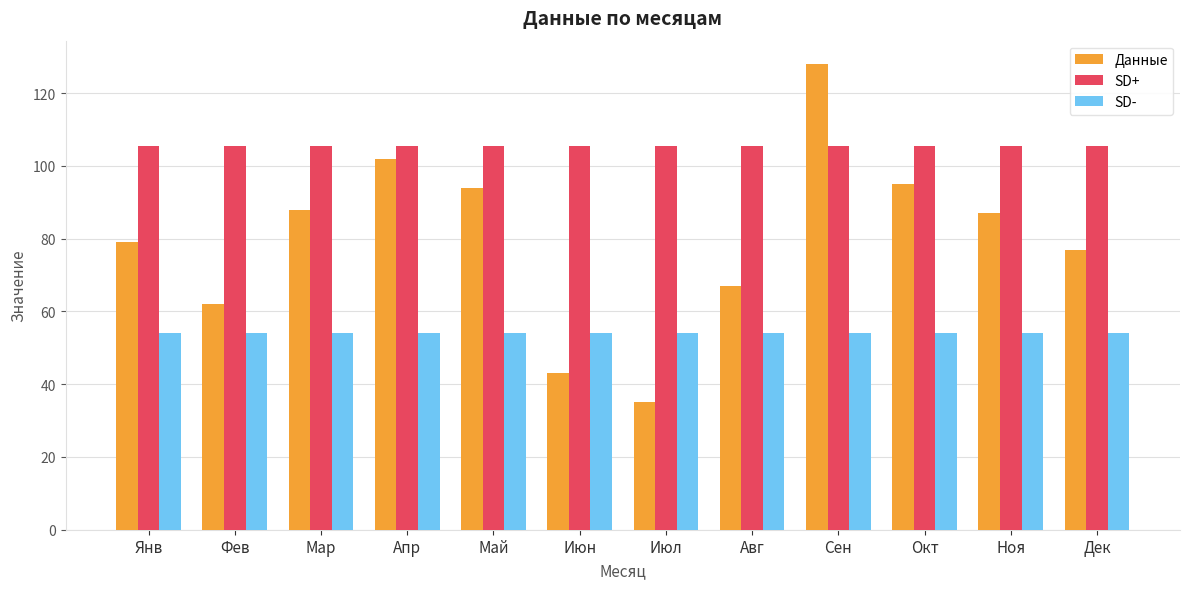

Are the bars grouped side by side (vs. stacked)?

Yes